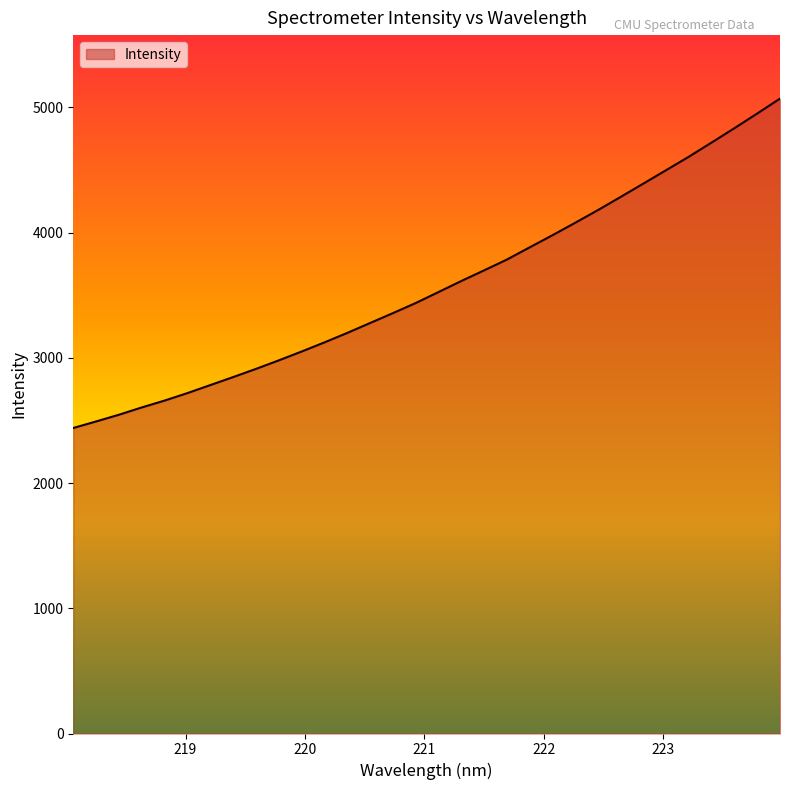

What is the difference between the maximum and minimum values?

2630.3